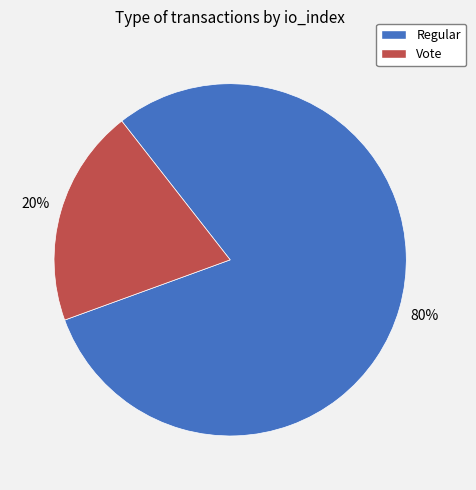

Which category has the smallest portion of the pie?

Vote